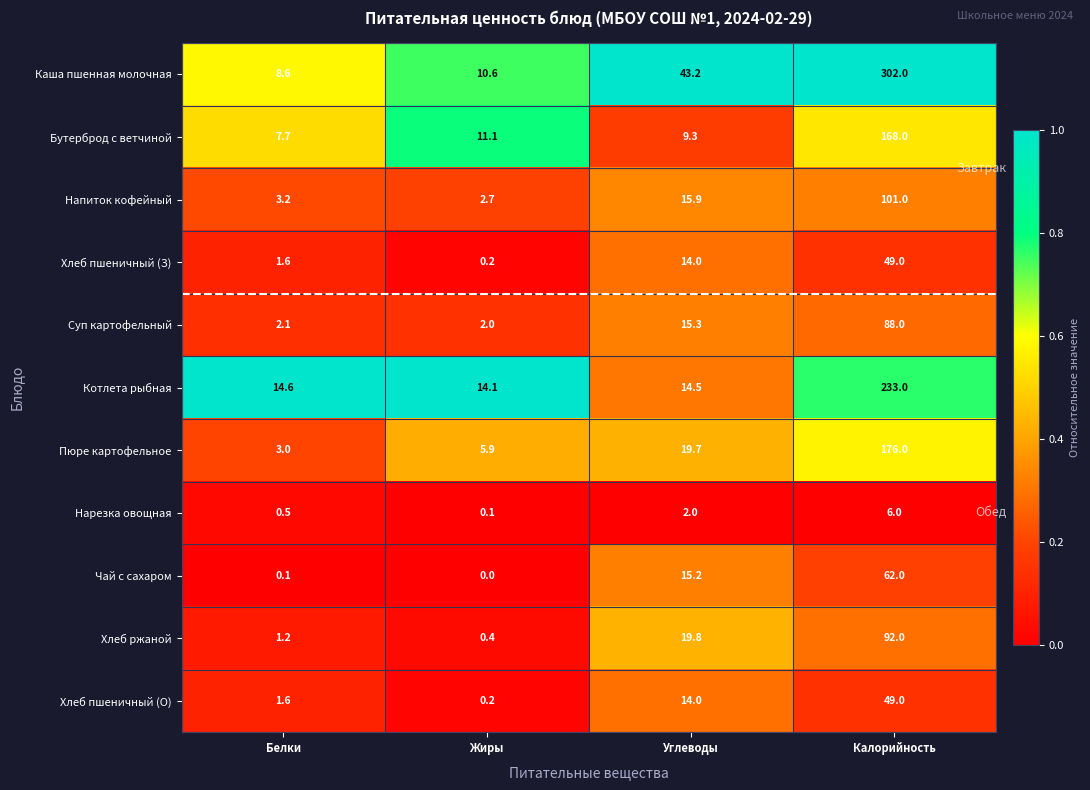

At which category does the chart reach its minimum across all series?

Жиры